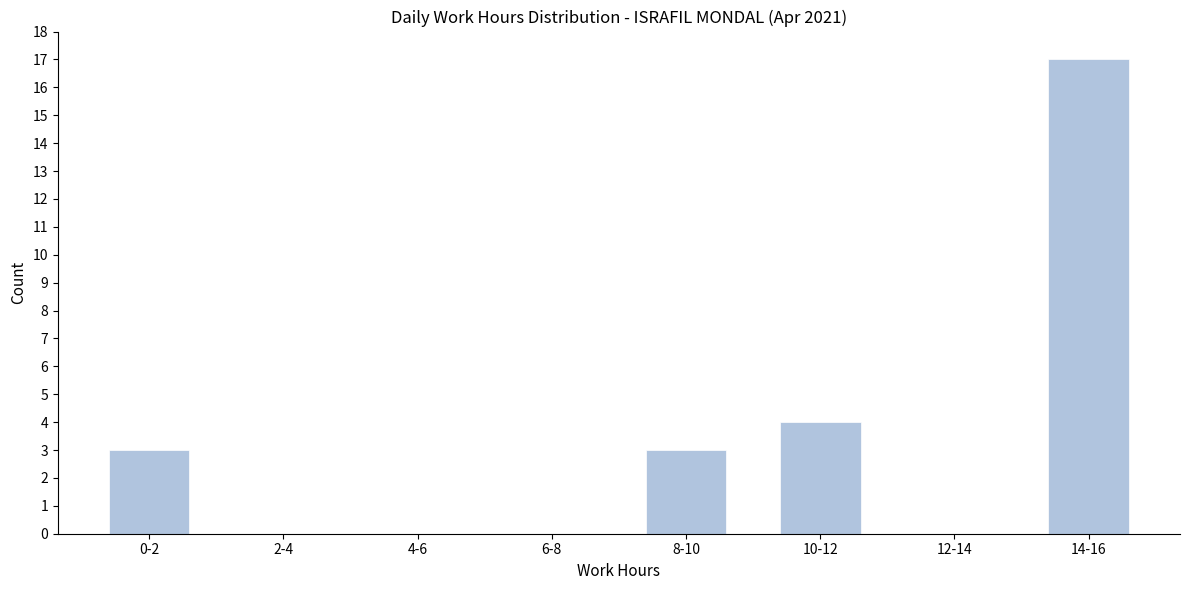

Reading left to right, list all the values displayed in this chart.

0-2=3	2-4=0	4-6=0	6-8=0	8-10=3	10-12=4	12-14=0	14-16=17